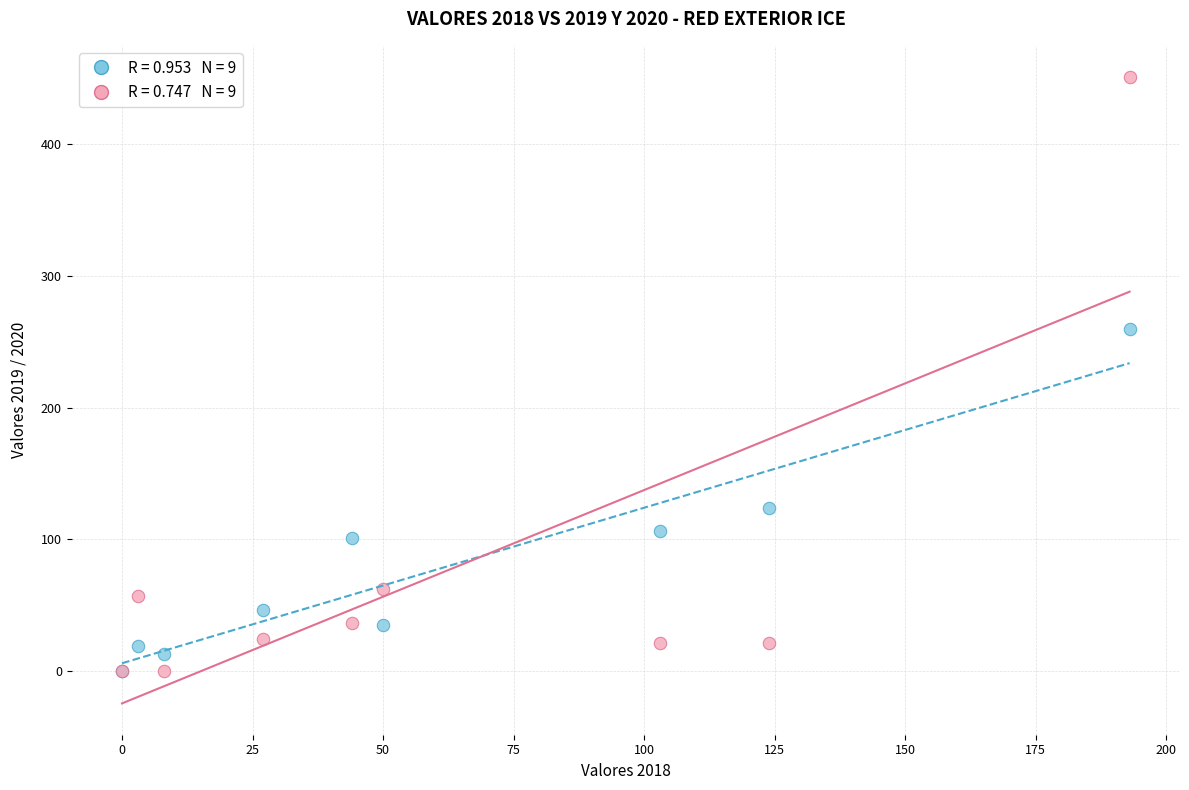

Across all series, what Y value is closest to 225?

260